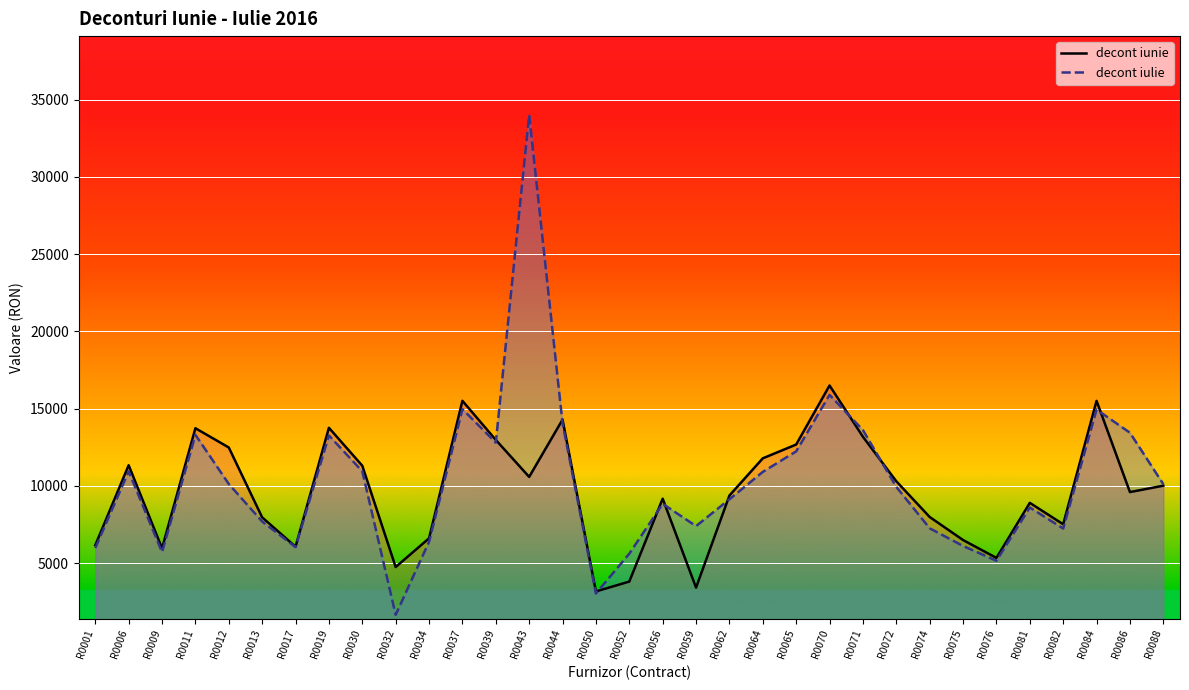

What is the total value across all series at R0012?

22618.0